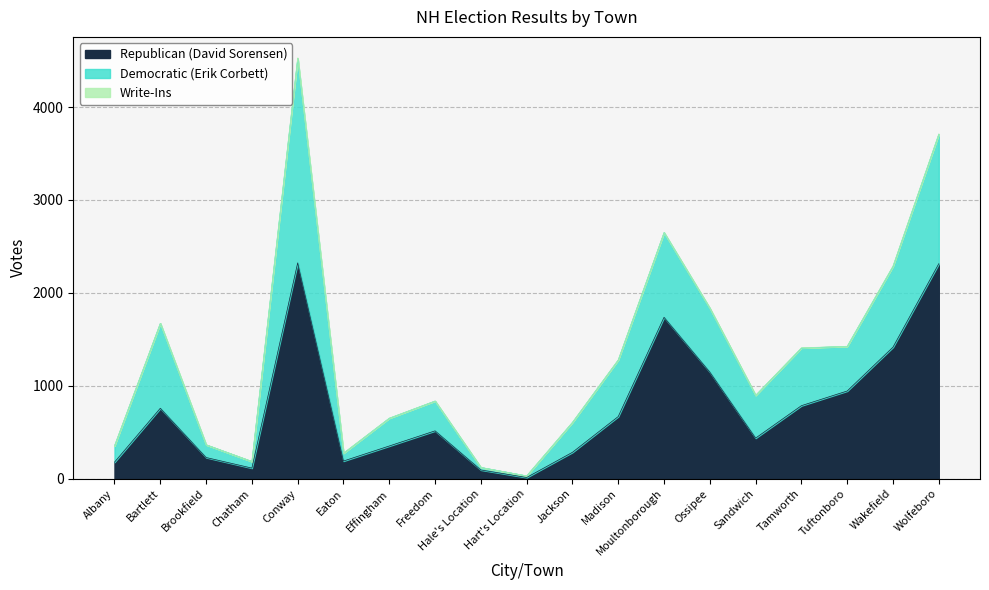

What is the label of the 6th point from the left?

Eaton